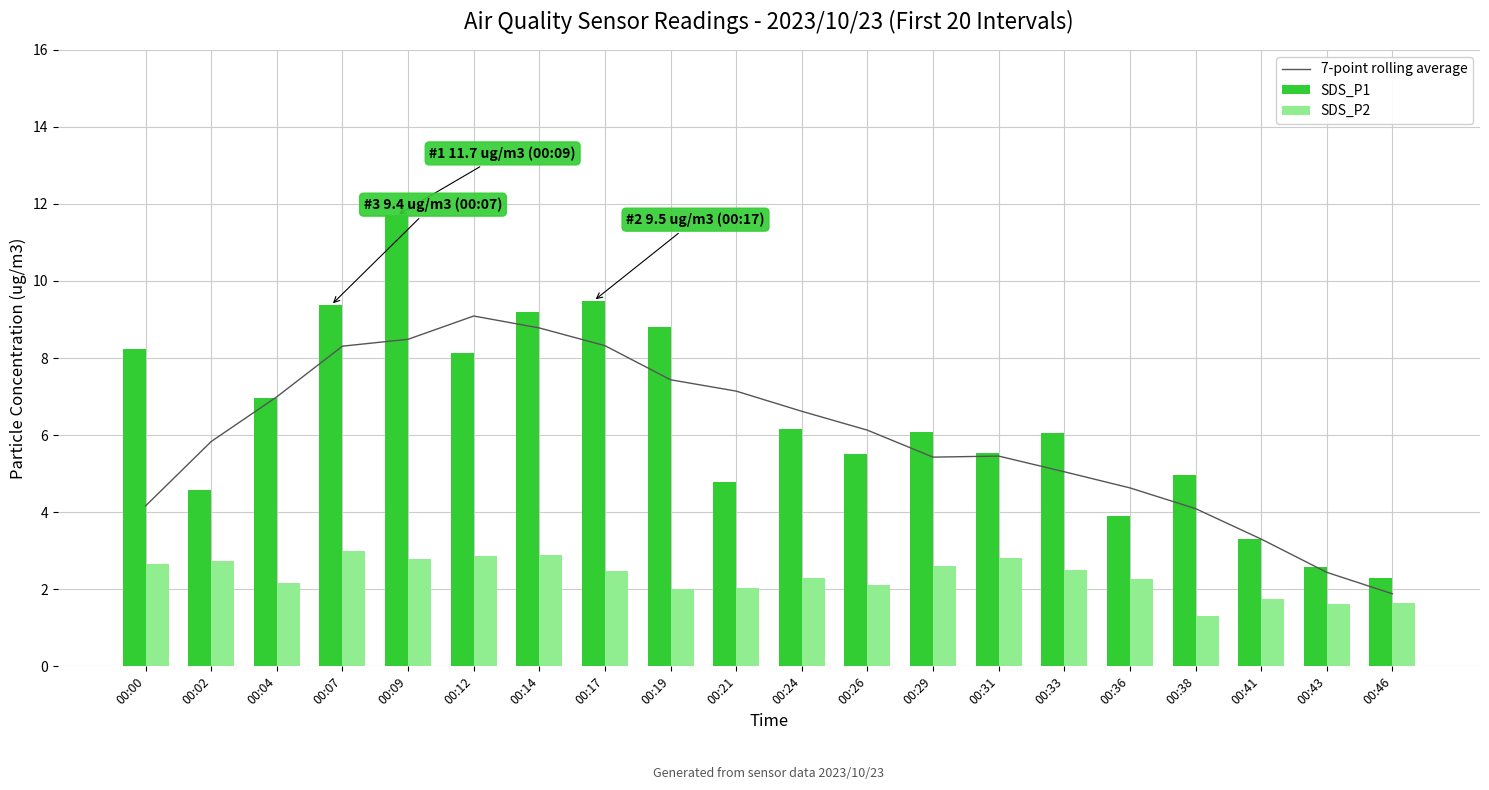

The value of SDS_P2 at 00:24 is 3.1. True or false?

False